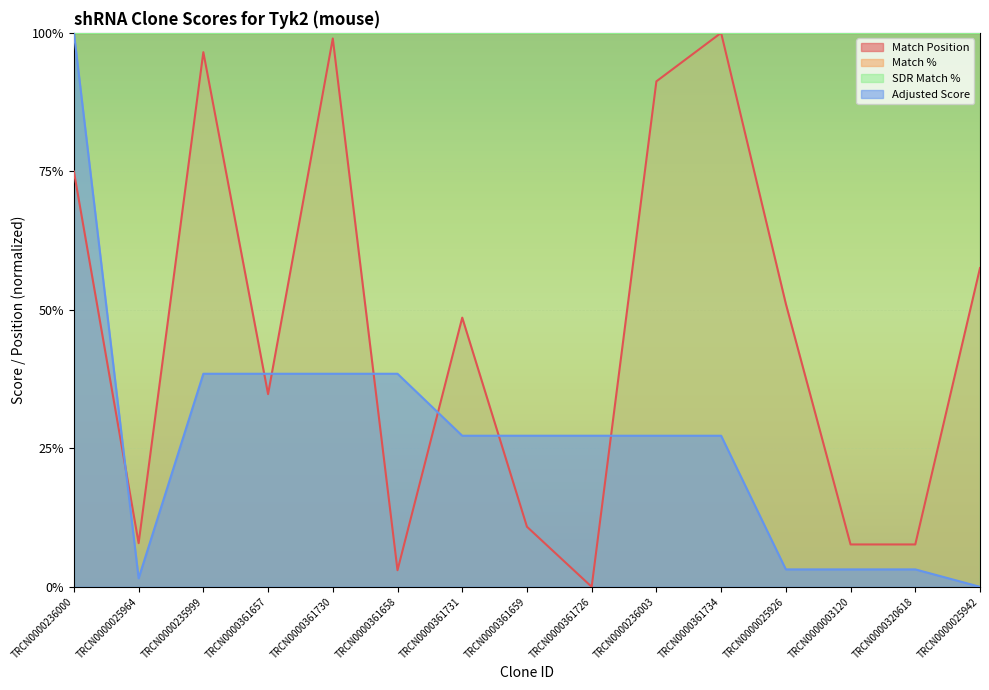

Reading left to right, transcribe all the data shown in this chart.

Match Position: TRCN0000236000=0.7	TRCN0000025964=0.1	TRCN0000235999=1.0	TRCN0000361657=0.3	TRCN0000361730=1.0	TRCN0000361658=0.0	TRCN0000361731=0.5	TRCN0000361659=0.1	TRCN0000361726=0.0	TRCN0000236003=0.9	TRCN0000361734=1.0	TRCN0000025926=0.5	TRCN0000003120=0.1	TRCN0000320618=0.1	TRCN0000025942=0.6
Adjusted Score: TRCN0000236000=1.0	TRCN0000025964=0.0	TRCN0000235999=0.4	TRCN0000361657=0.4	TRCN0000361730=0.4	TRCN0000361658=0.4	TRCN0000361731=0.3	TRCN0000361659=0.3	TRCN0000361726=0.3	TRCN0000236003=0.3	TRCN0000361734=0.3	TRCN0000025926=0.0	TRCN0000003120=0.0	TRCN0000320618=0.0	TRCN0000025942=0.0